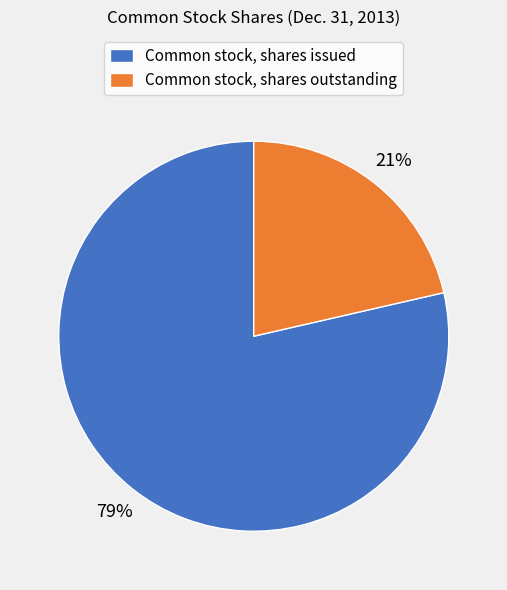

Rank the categories by value from lowest to highest.

Common stock, shares outstanding, Common stock, shares issued